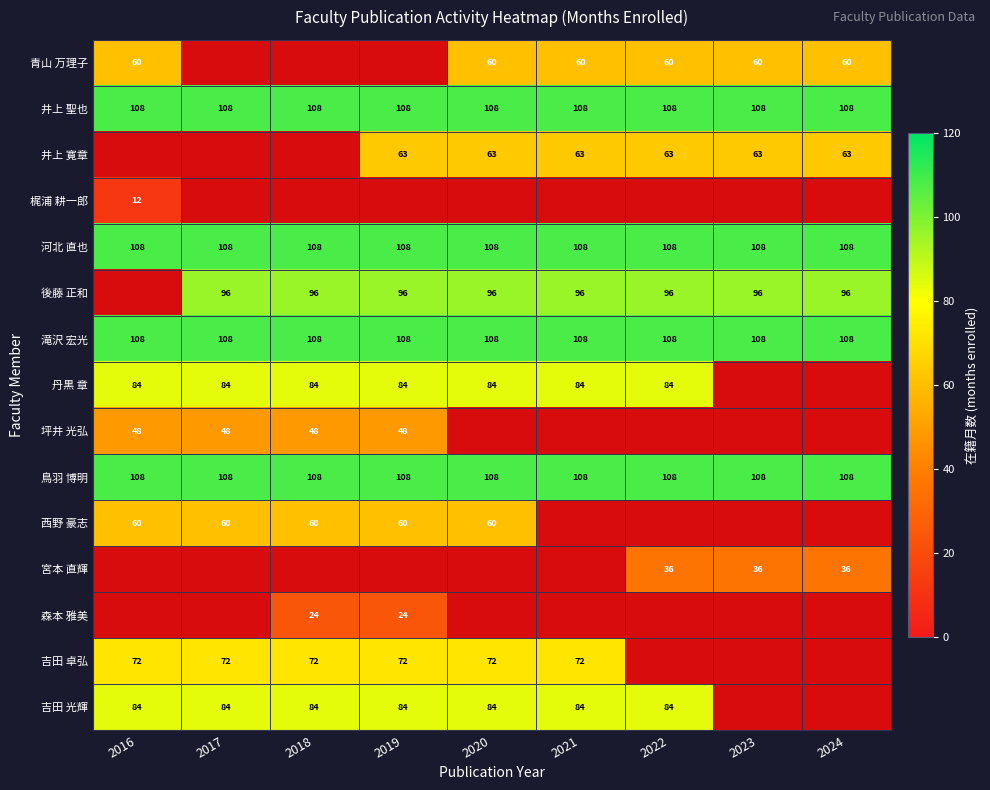

What is the sum of the 吉田 卓弘 values at 2016 and 2021?

144